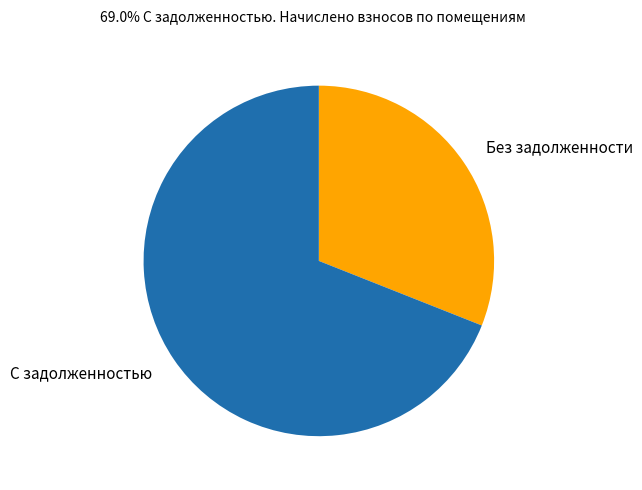

Is it true that Без задолженности is 21% of the pie?

False